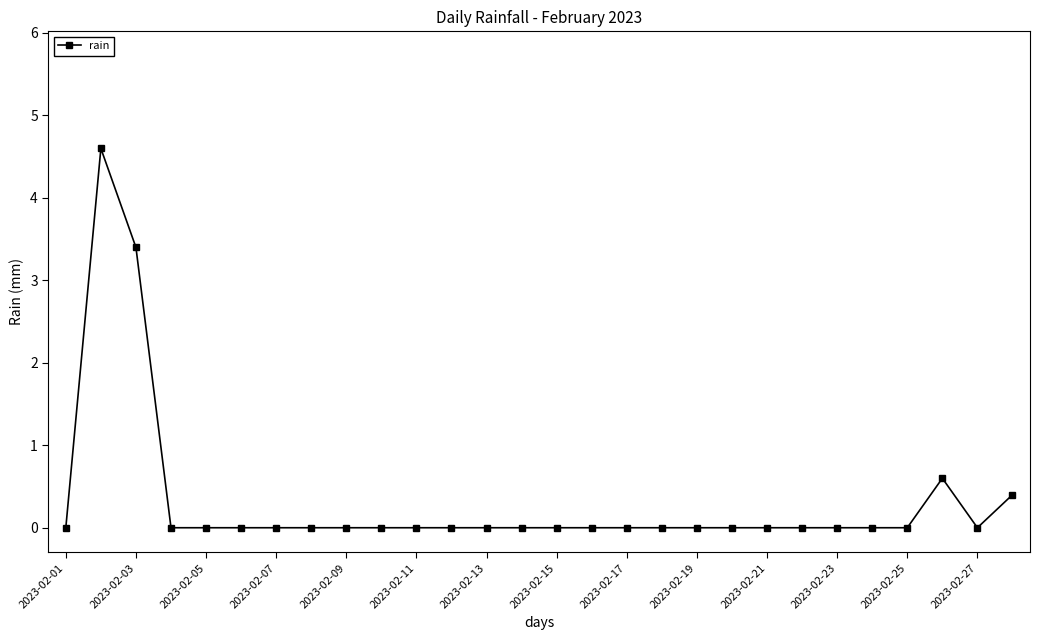

Reading left to right, transcribe all the data shown in this chart.

0.0	4.6	3.4	0.0	0.0	0.0	0.0	0.0	0.0	0.0	0.0	0.0	0.0	0.0	0.0	0.0	0.0	0.0	0.0	0.0	0.0	0.0	0.0	0.0	0.0	0.6	0.0	0.4